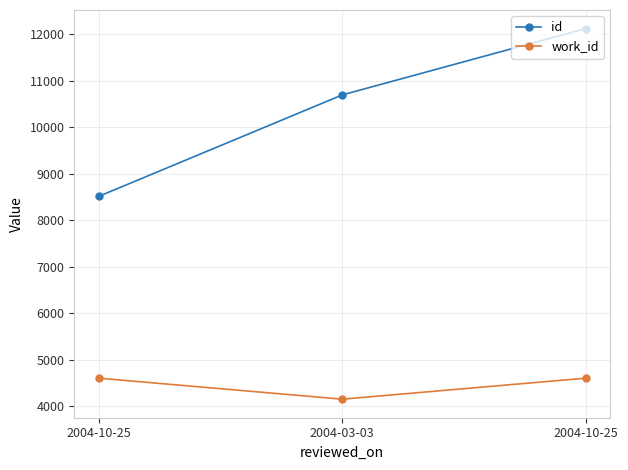

The id series shows 15166 at 2004-10-25. True or false?

False